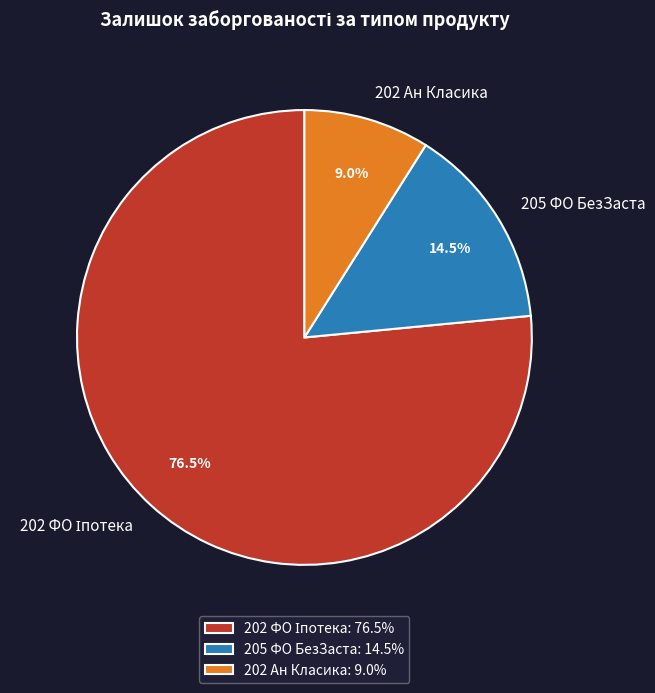

Approximately how many times larger is the value at 205 ФО БезЗаста compared to 202 Ан Класика?

1.6